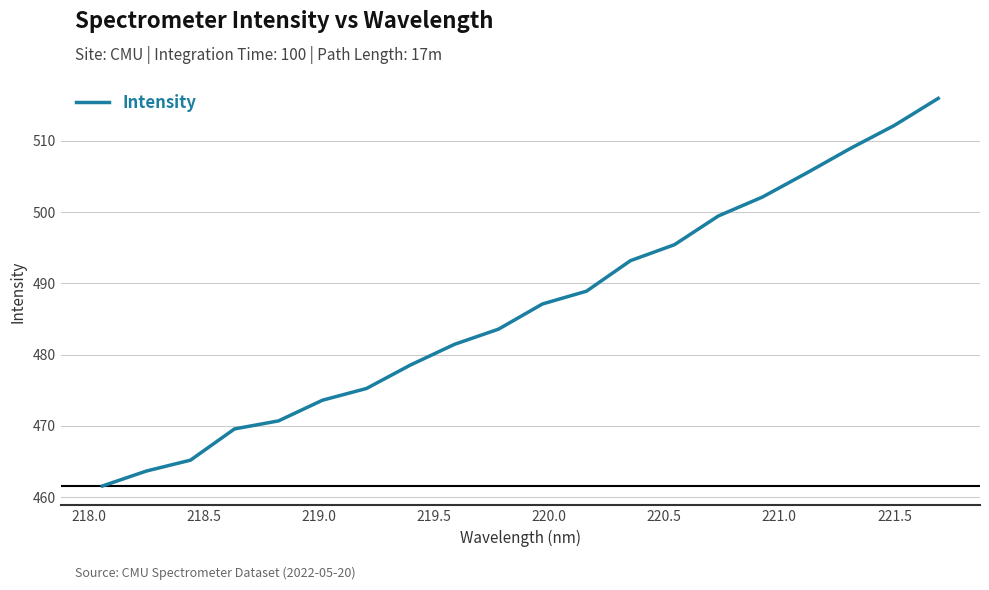

What is the maximum value shown in the chart?

516.0